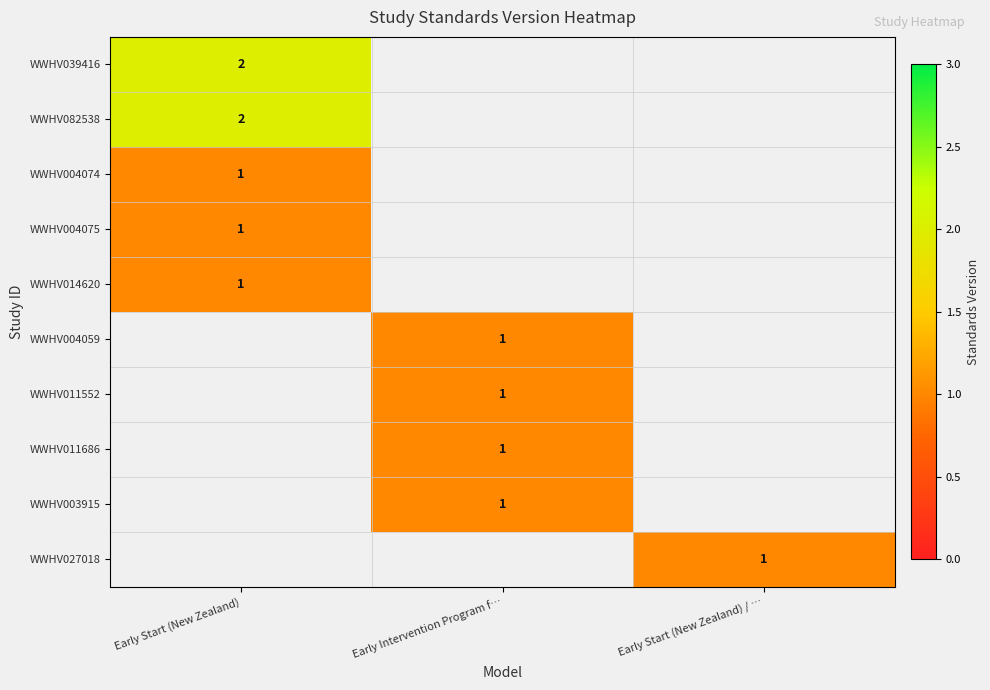

At which category does the chart reach its peak across all series?

Early Start (New Zealand)